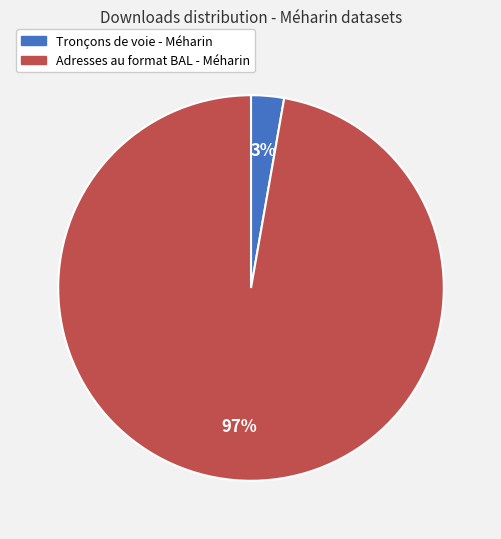

Is it true that Adresses au format BAL - Méharin is 85% of the pie?

False